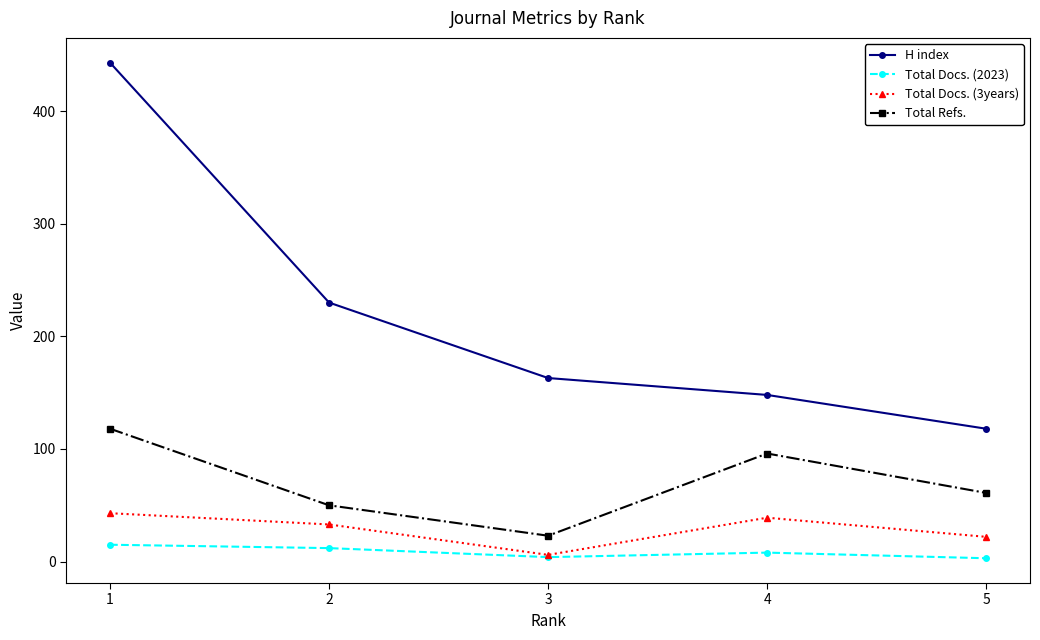

At which label does H index first exceed 163?

1